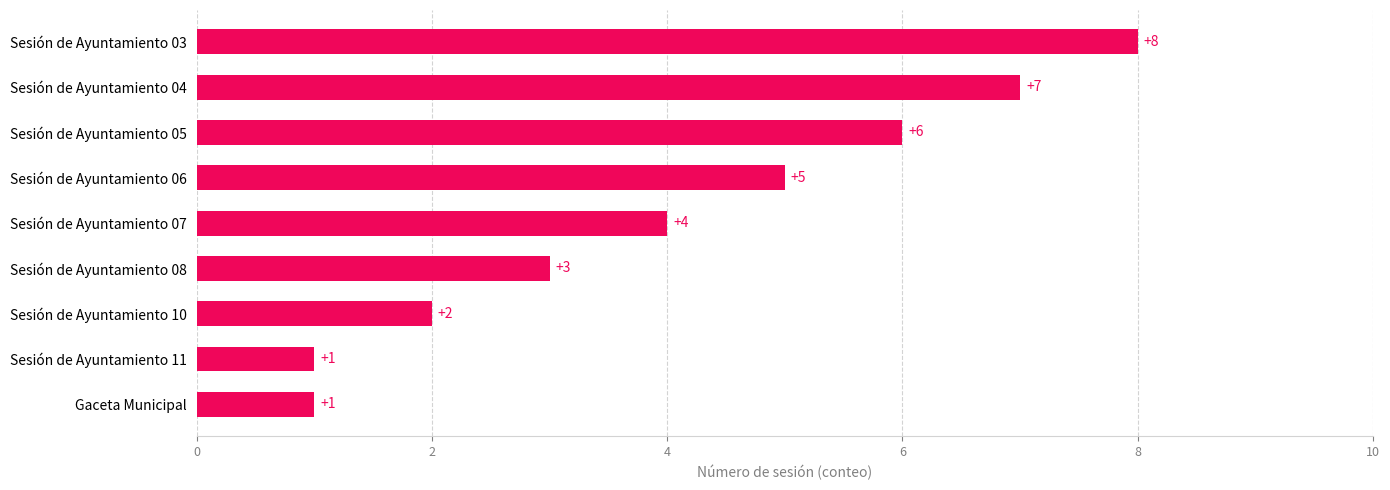

What is the change in value from Sesión de Ayuntamiento 03 to Gaceta Municipal?

-7